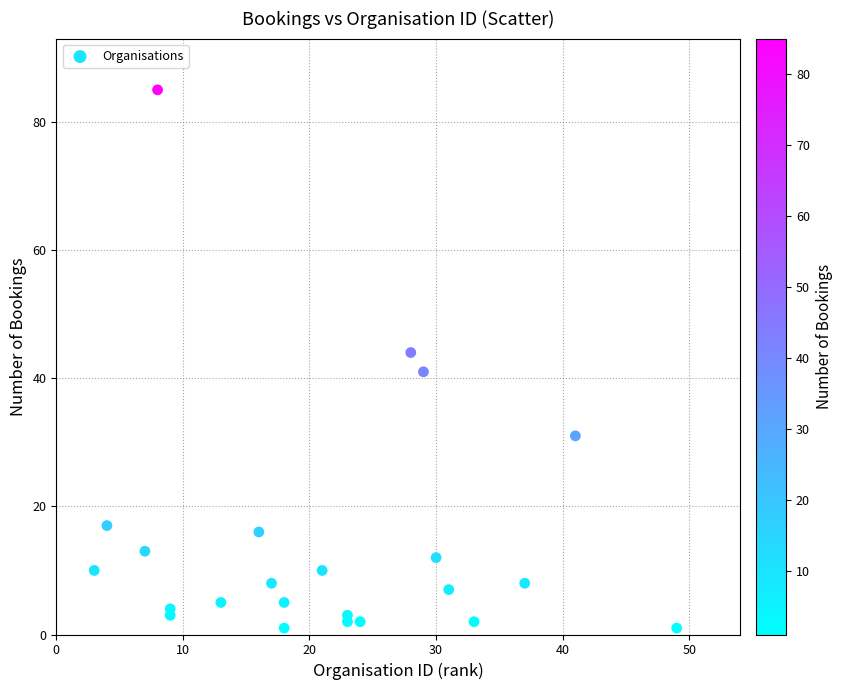

What Y value in the scatter plot is closest to 43?

44